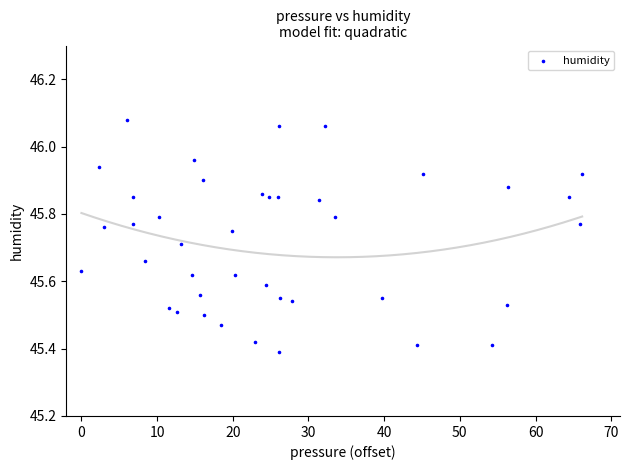

What is the range of X values (max minus min)?

66.2